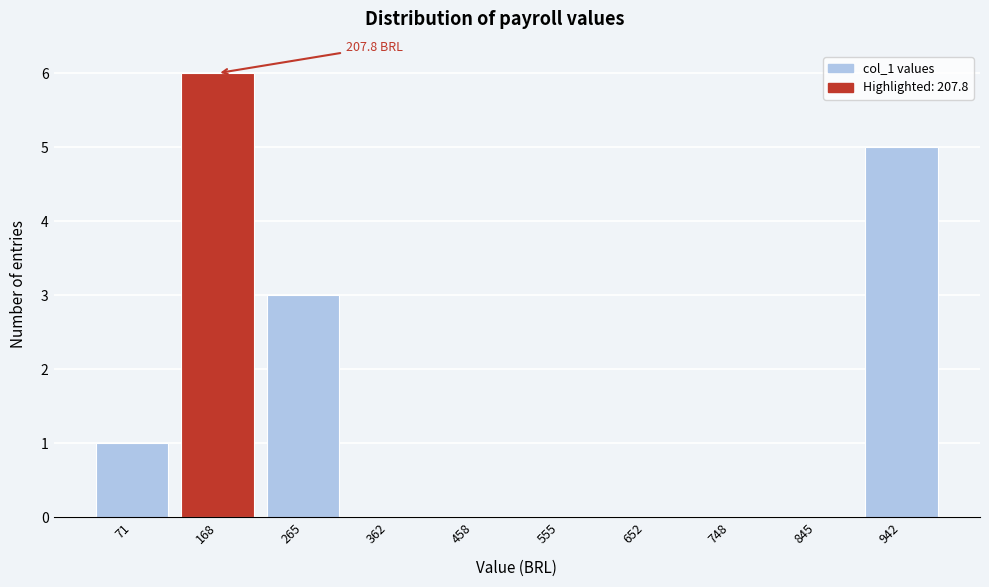

Reading left to right, what are all the values shown in this chart?

71=1	168=6	265=3	362=0	458=0	555=0	652=0	748=0	845=0	942=5